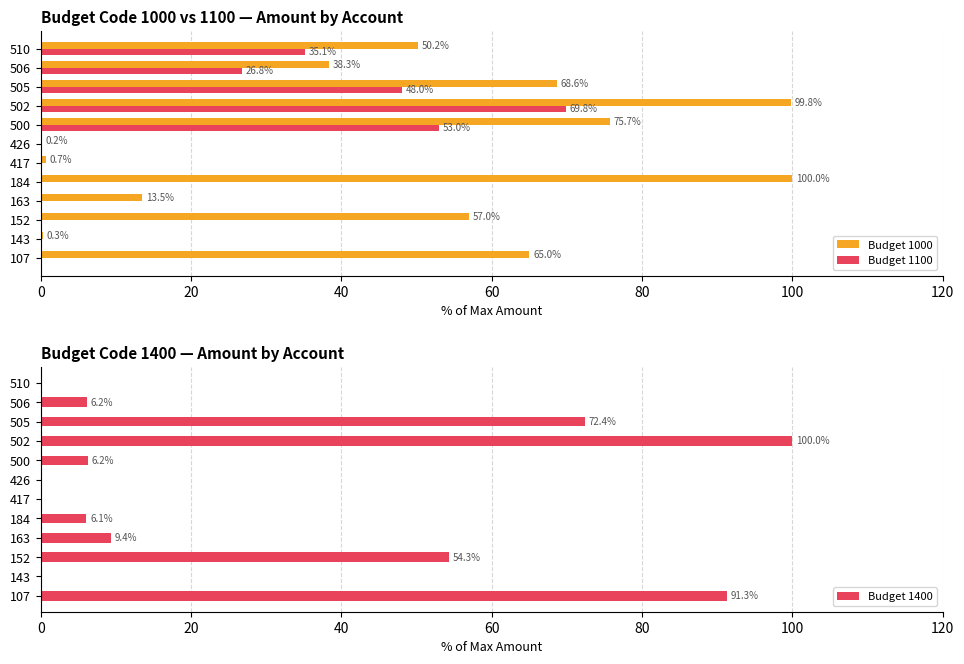

The Budget 1000 series shows 57.0 at 152. True or false?

True